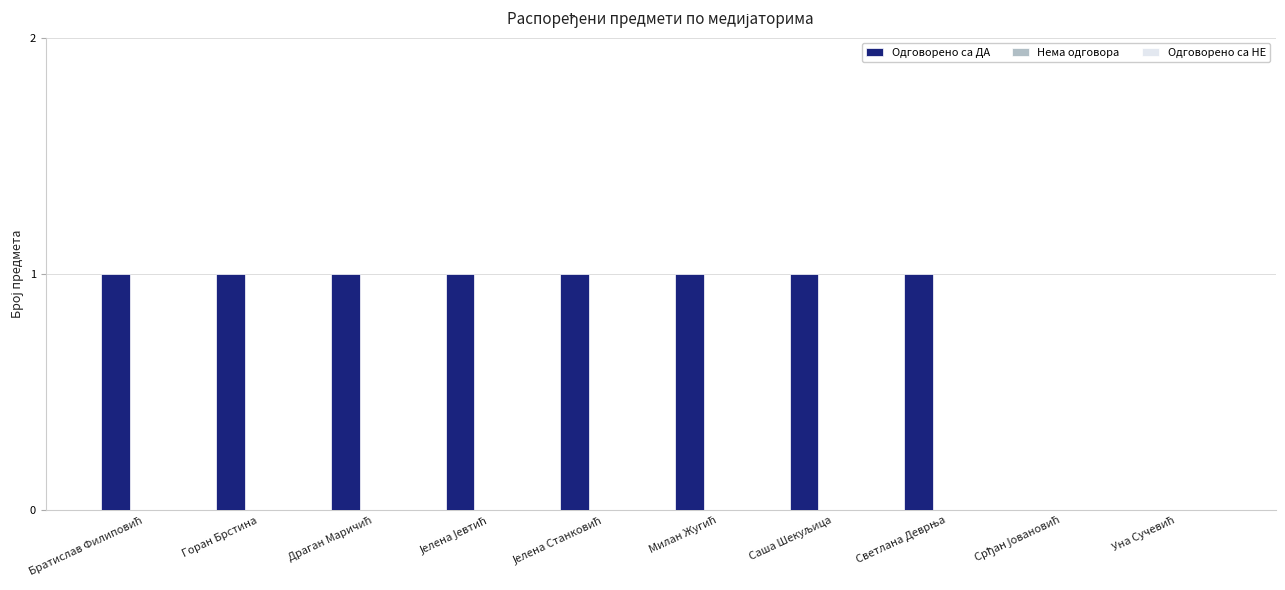

The value at Горан Брстина is 1. True or false?

True